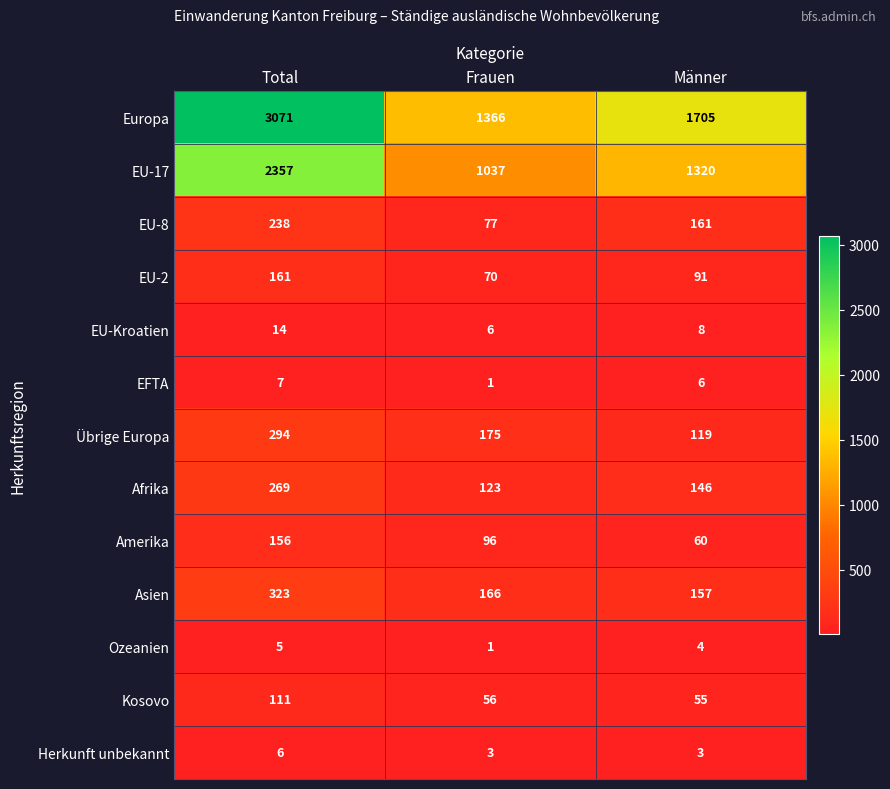

What is the highest value of the Kosovo series?

111